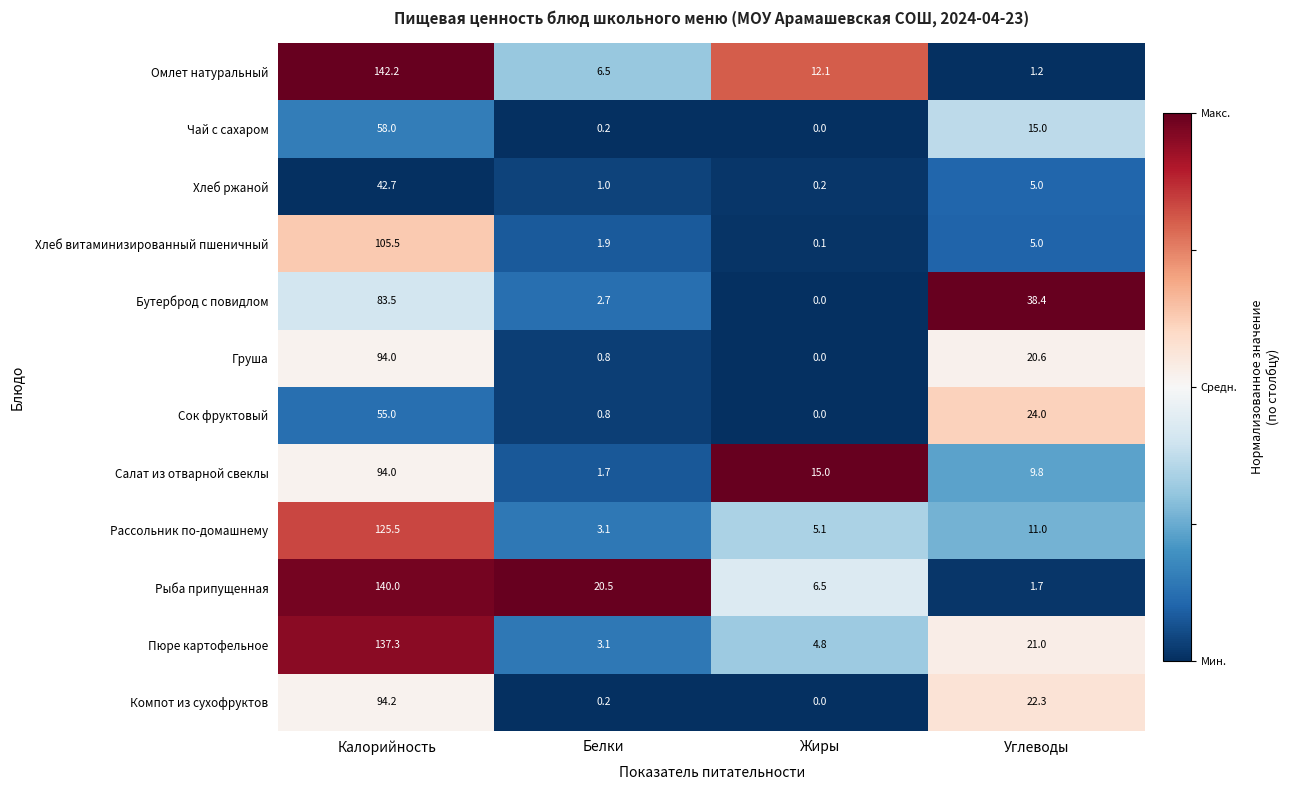

At which category does the chart reach its peak across all series?

Калорийность